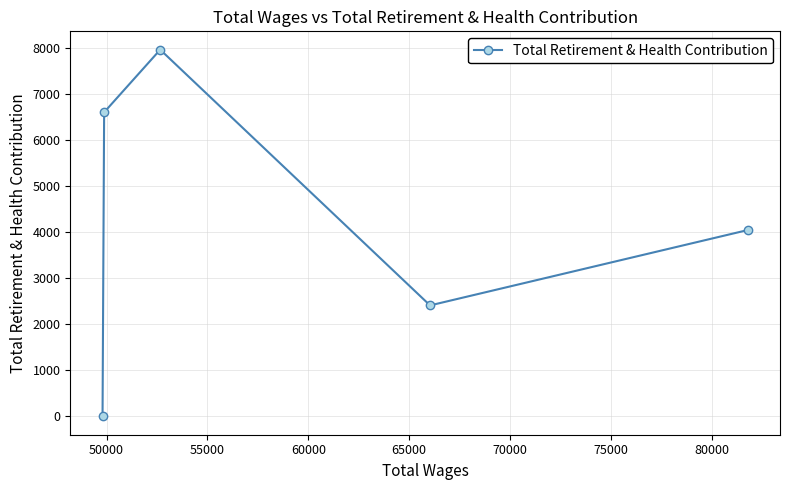

How many points are lower than both their immediate neighbors (excluding endpoints)?

1